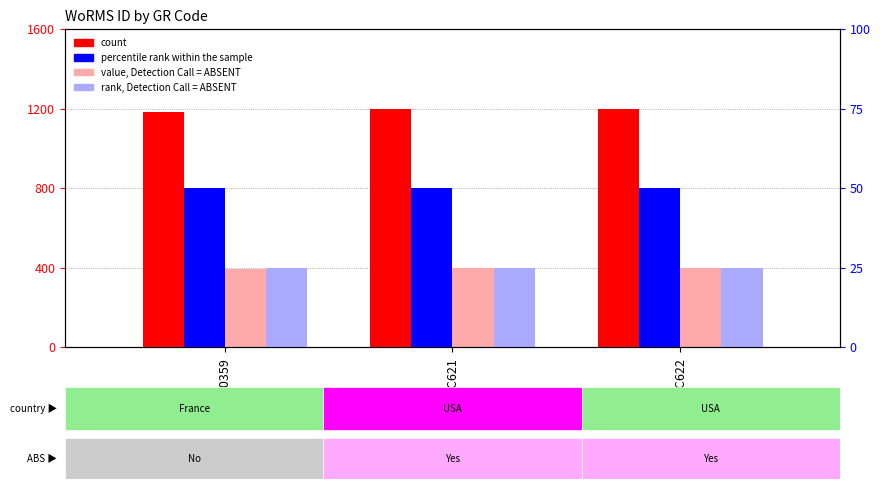

Count the number of data series in this chart.

4